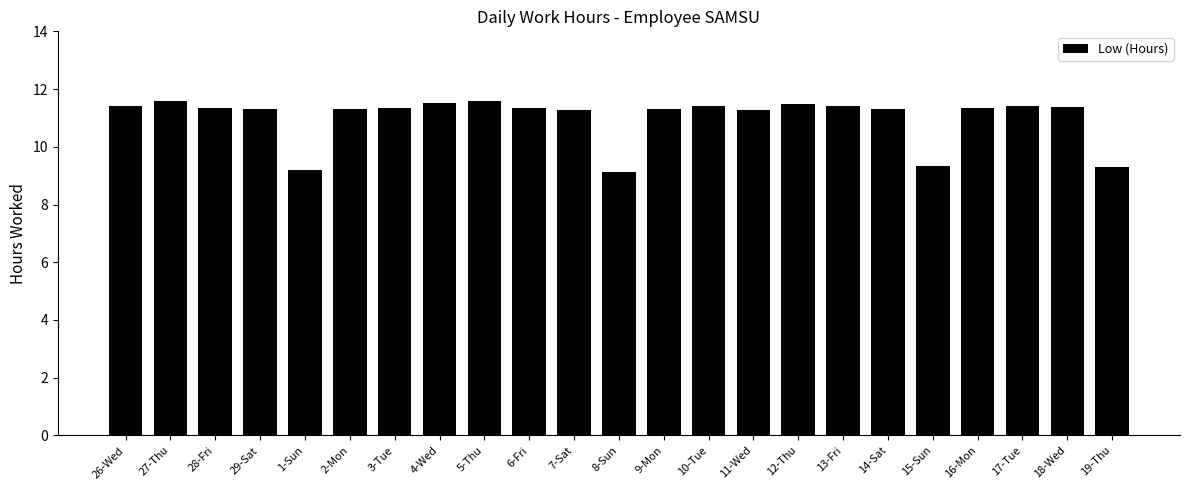

What position from the left is 26-Wed?

1